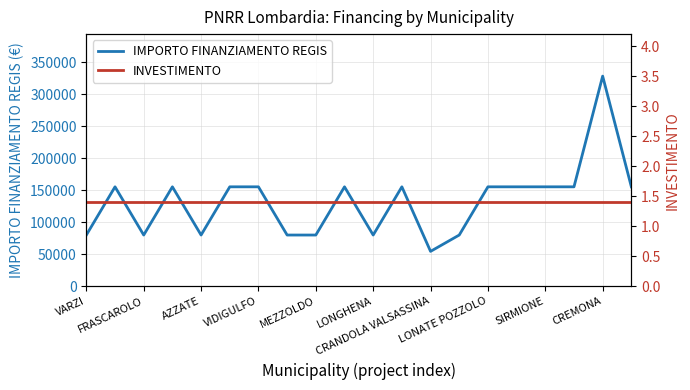

What is the highest value of the IMPORTO FINANZIAMENTO REGIS series?

328160